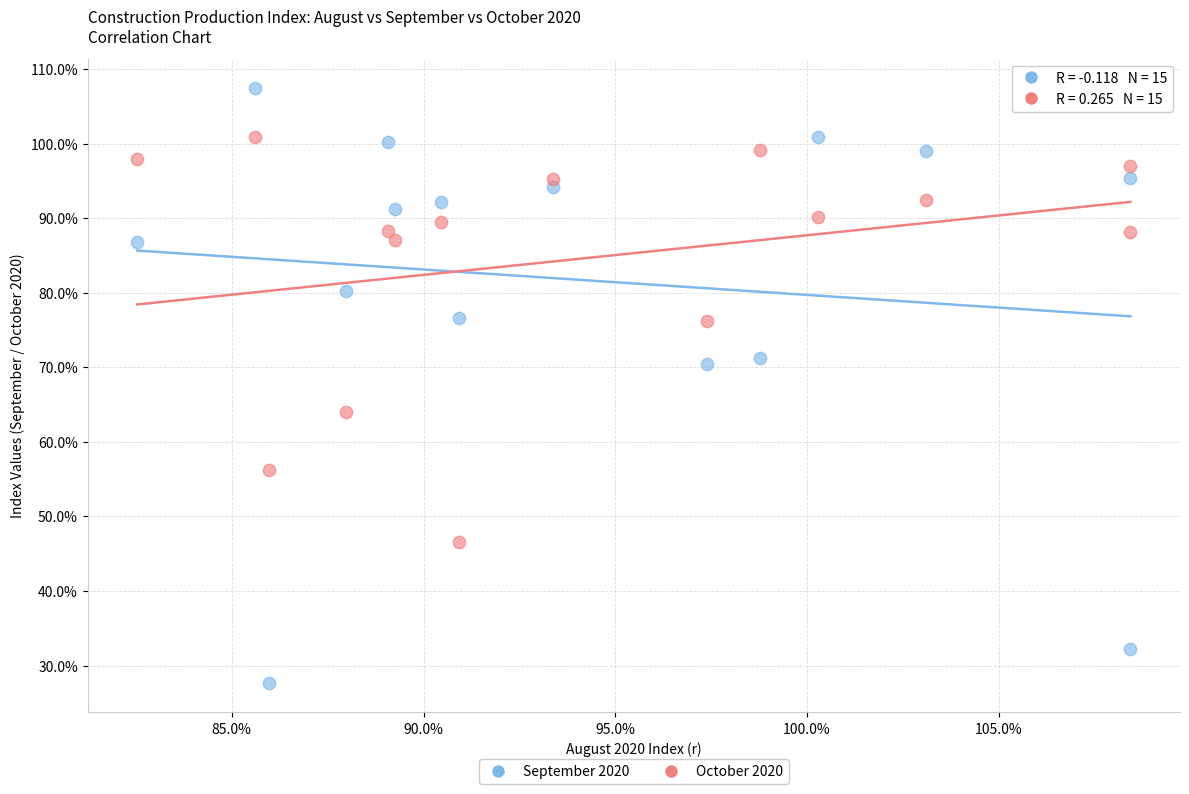

Which series reaches the minimum Y coordinate?

September 2020